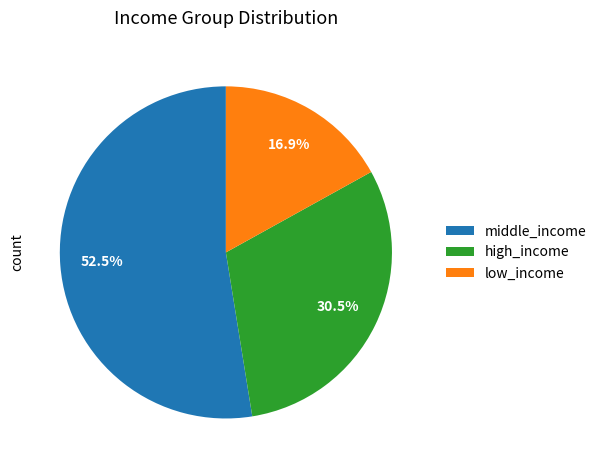

Is there any slice that represents more than half of the pie?

Yes